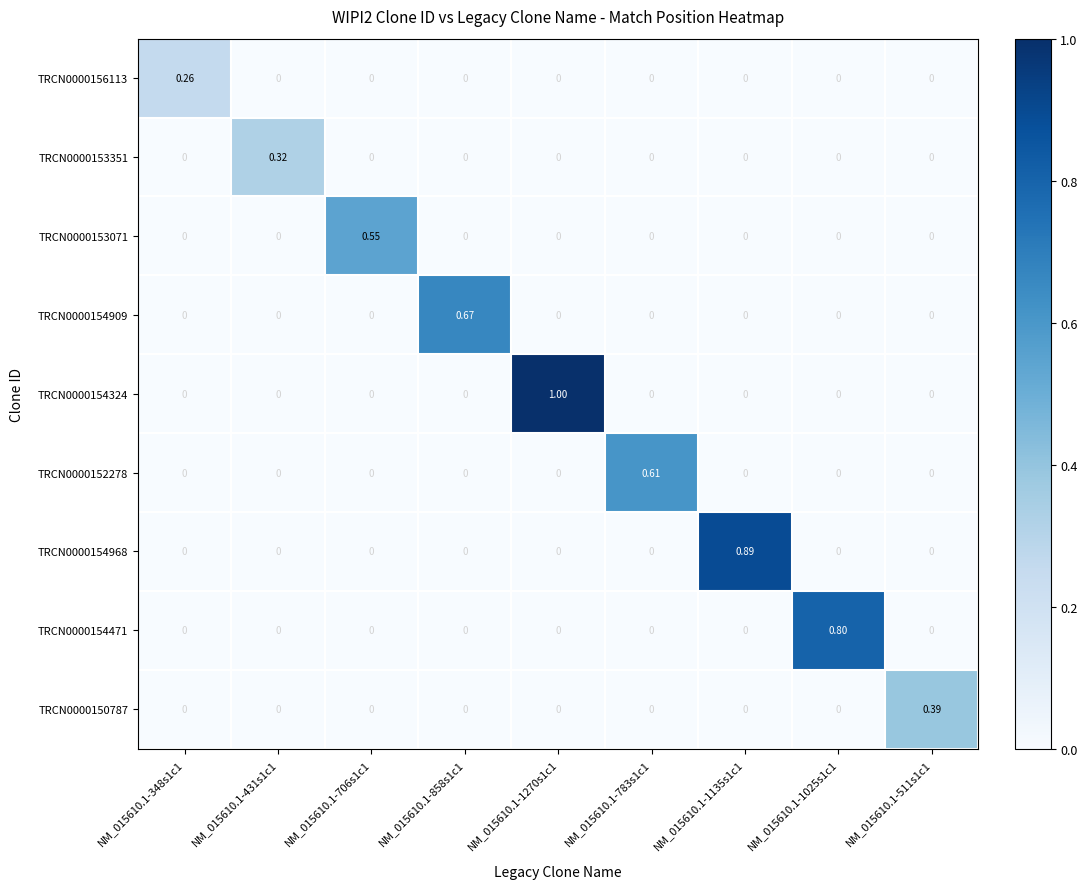

Which category has the highest value across all series?

NM_015610.1-1270s1c1